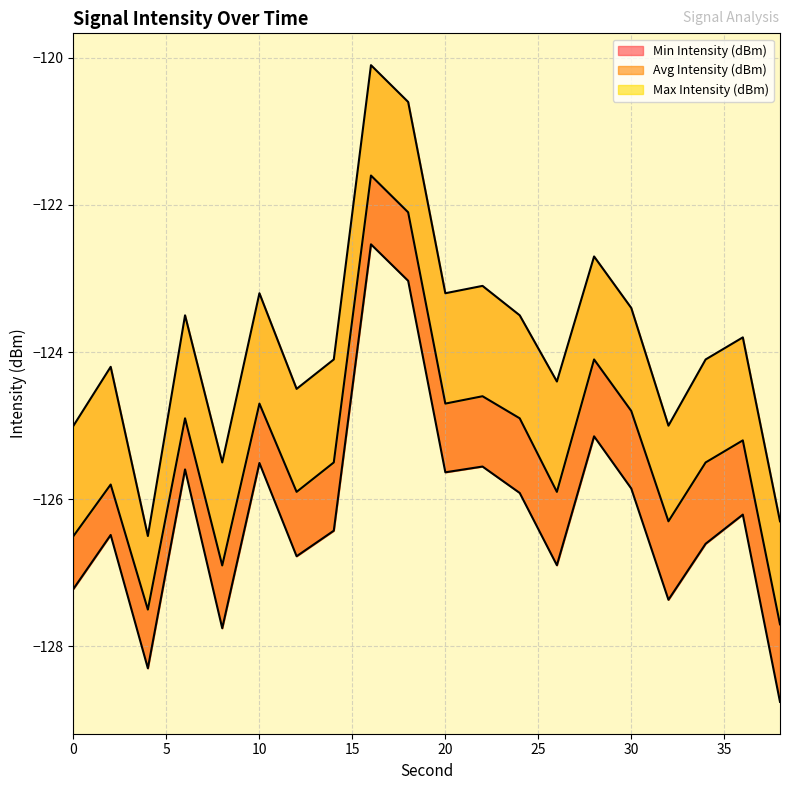

At how many categories does at least one series exceed -127?

20